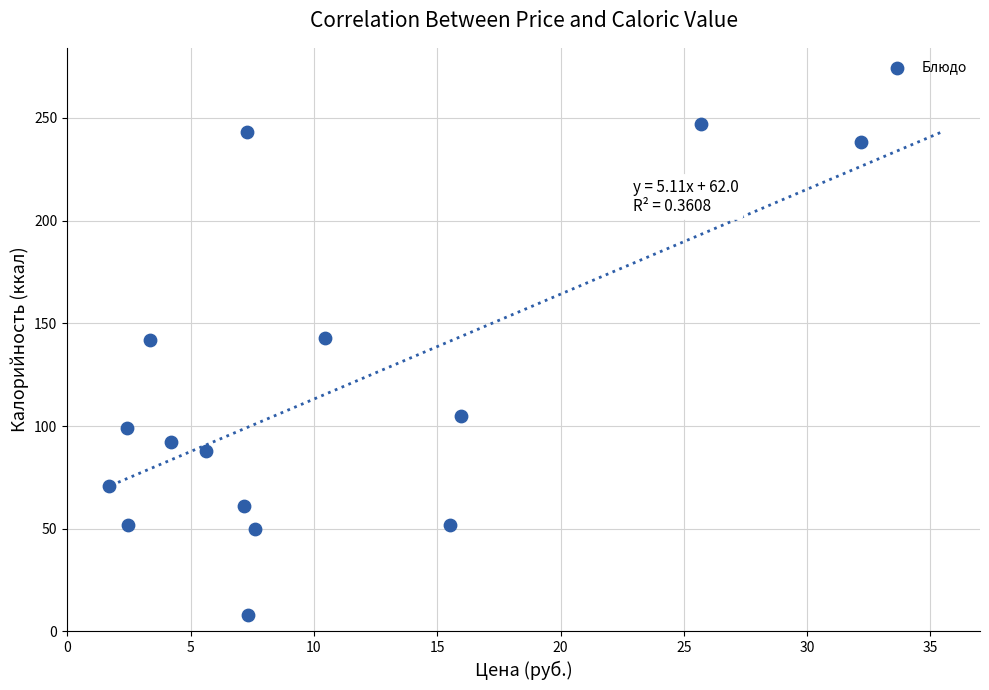

What is the range of Y values (max minus min)?

239